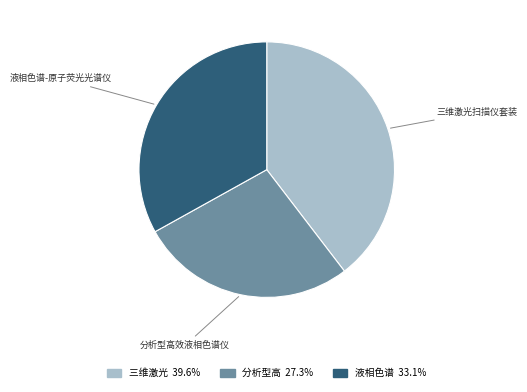

Does any single category account for the majority?

No